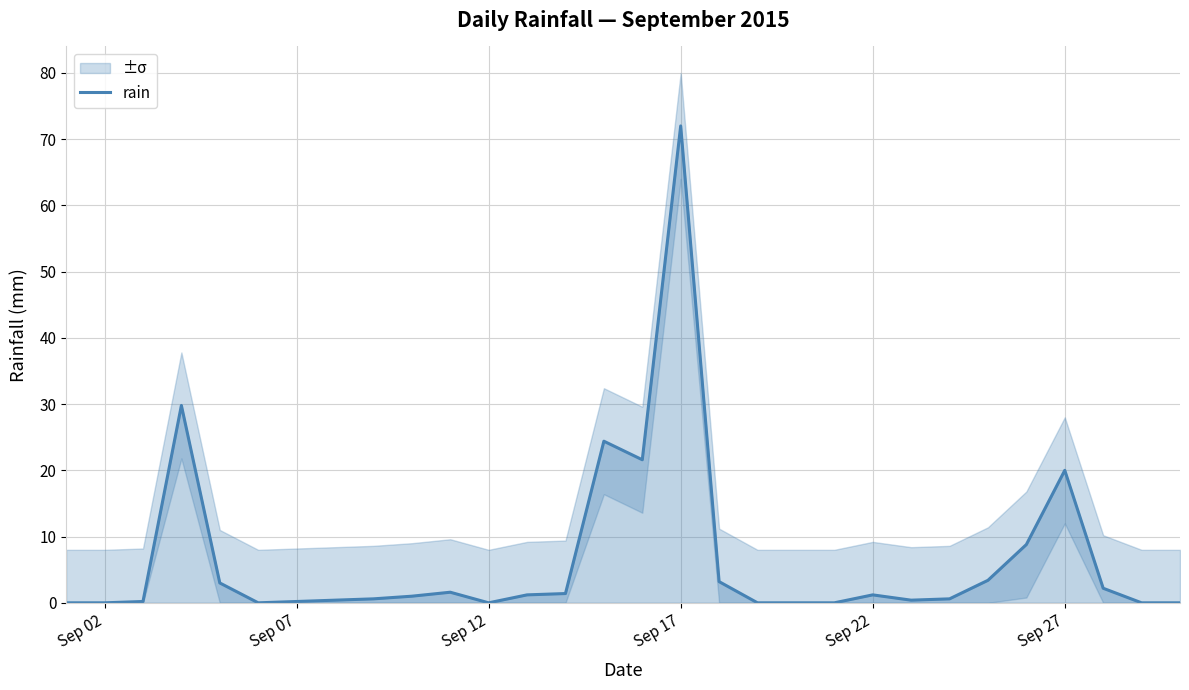

How many series are shown in this chart?

1